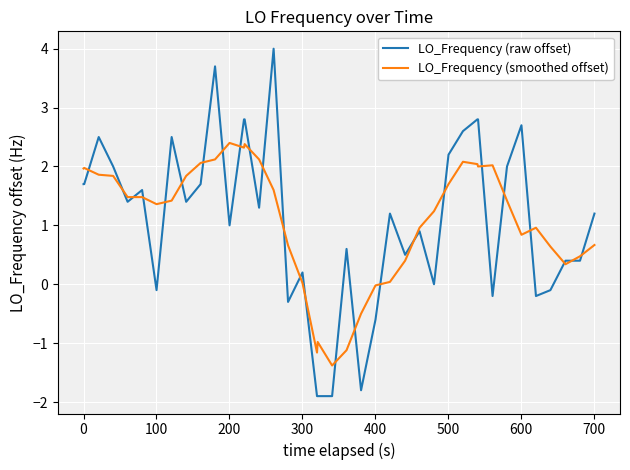

How many categories are shown in the chart?

40